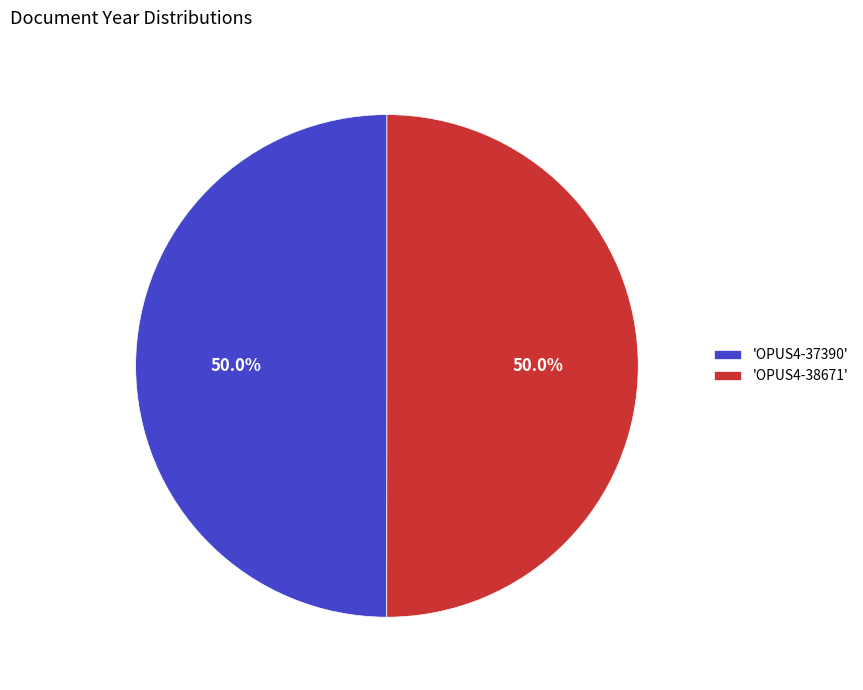

Approximately how many times larger is the value at 'OPUS4-37390' compared to 'OPUS4-38671'?

1.0